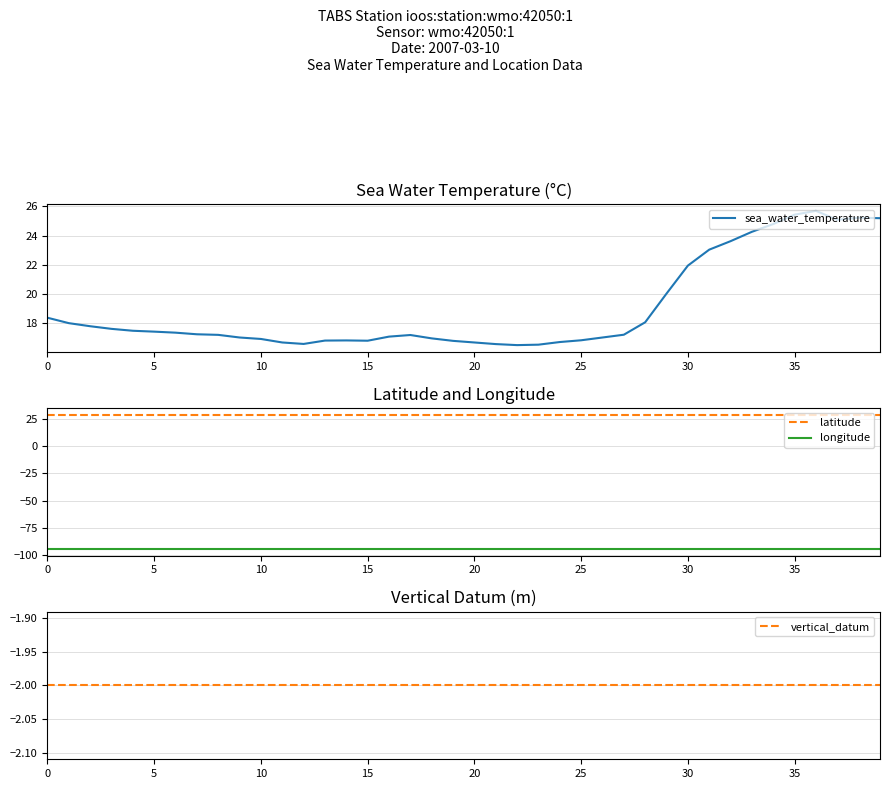

What is the maximum value for sea_water_temperature?

25.7